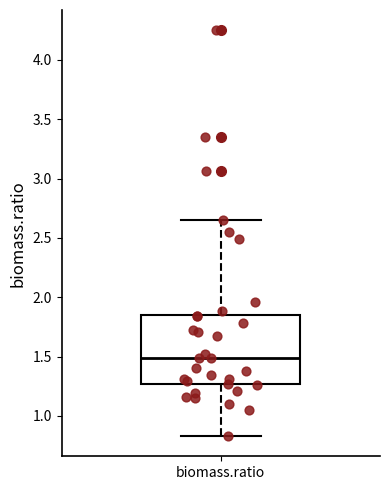

Read this box plot against the y-axis: the position of the median line, the range covered by the box, and the ends of both whiskers. The values are not printed on the chart, so give them approximately, as read against the axis.

median 1.50, box 1.25 to 1.85, whiskers 0.85 to 2.65